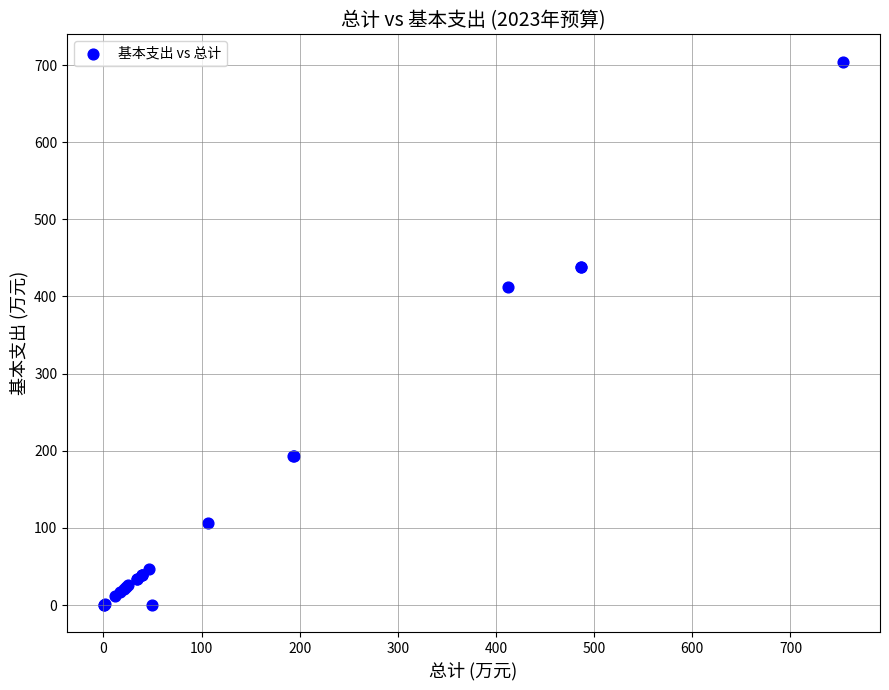

What Y value in the scatter plot is closest to 352?

412.2